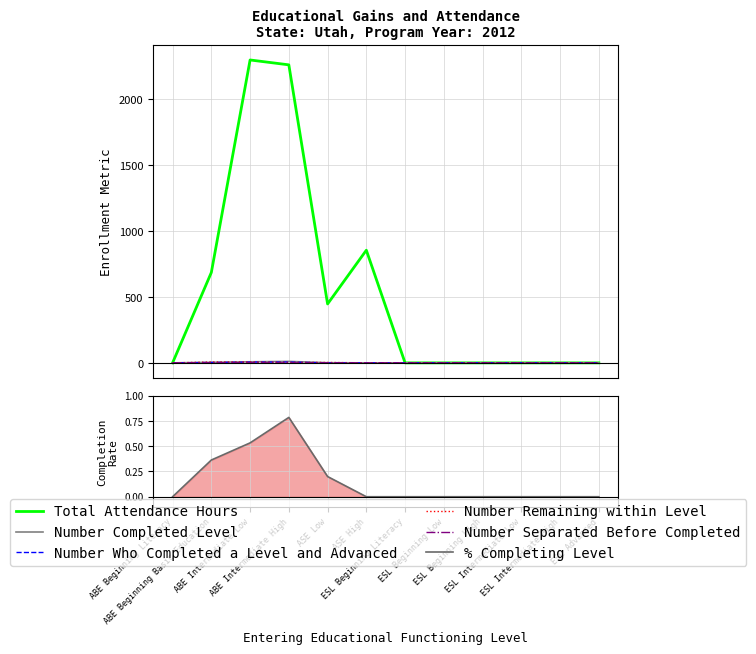

Which series changed the most between ABE Beginning Basic Education and ESL Intermediate High?

Total Attendance Hours